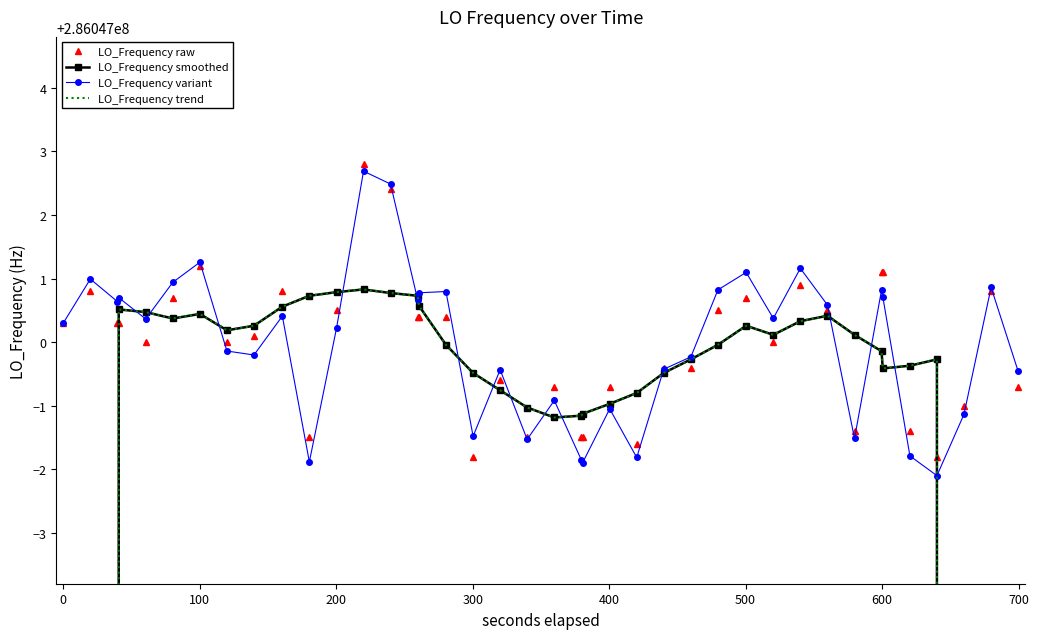

True or false: LO_Frequency trend and LO_Frequency smoothed intersect in this chart.

False